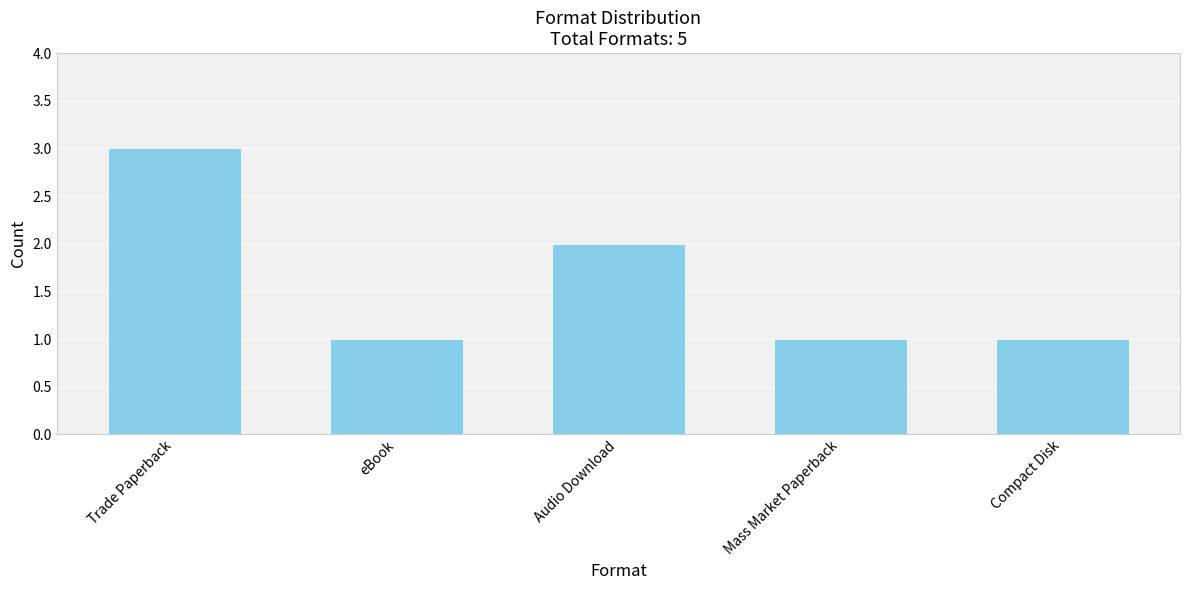

Are the bars horizontal?

No